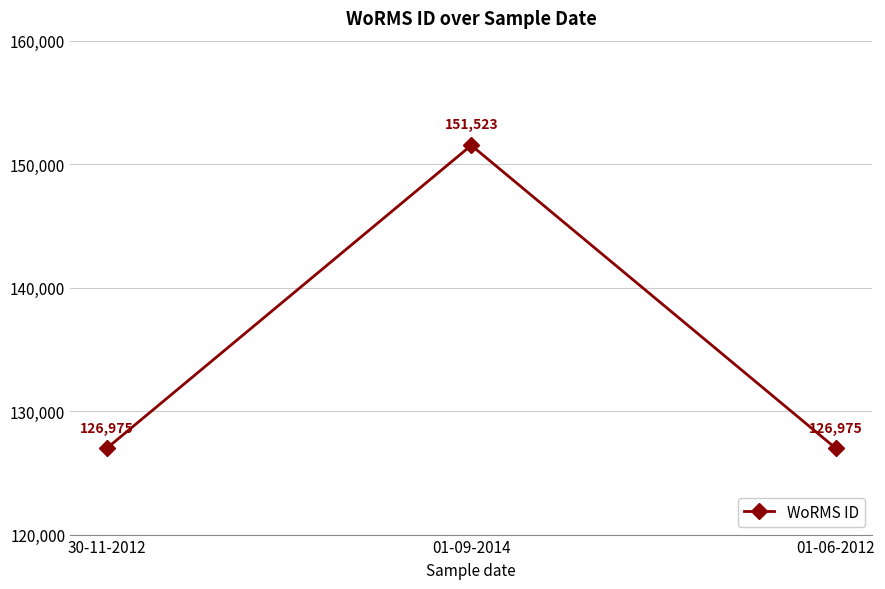

What is the approximate value at 30-11-2012, to the nearest 10?

126980